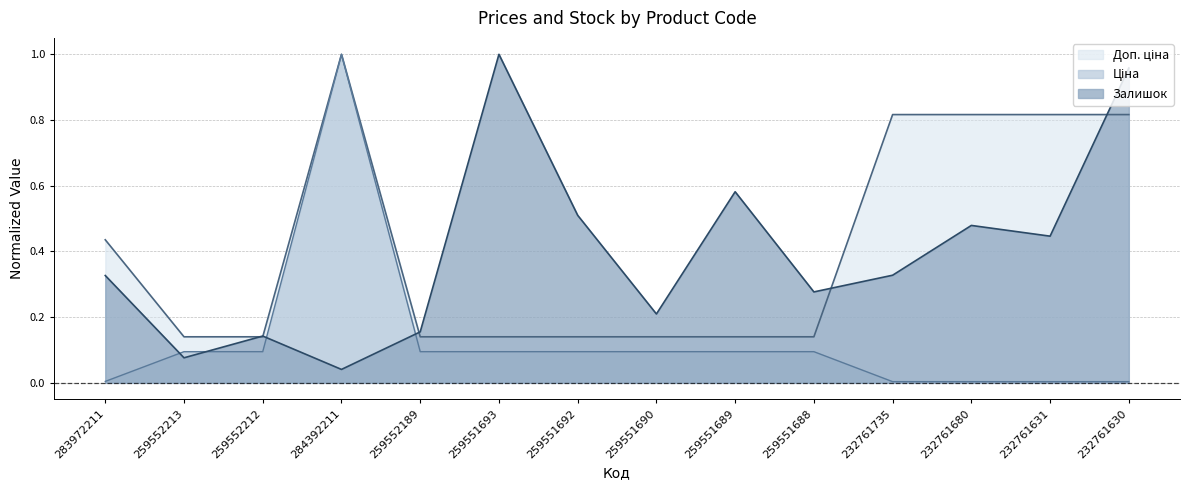

At which category is the sum across all series the highest?

284392211